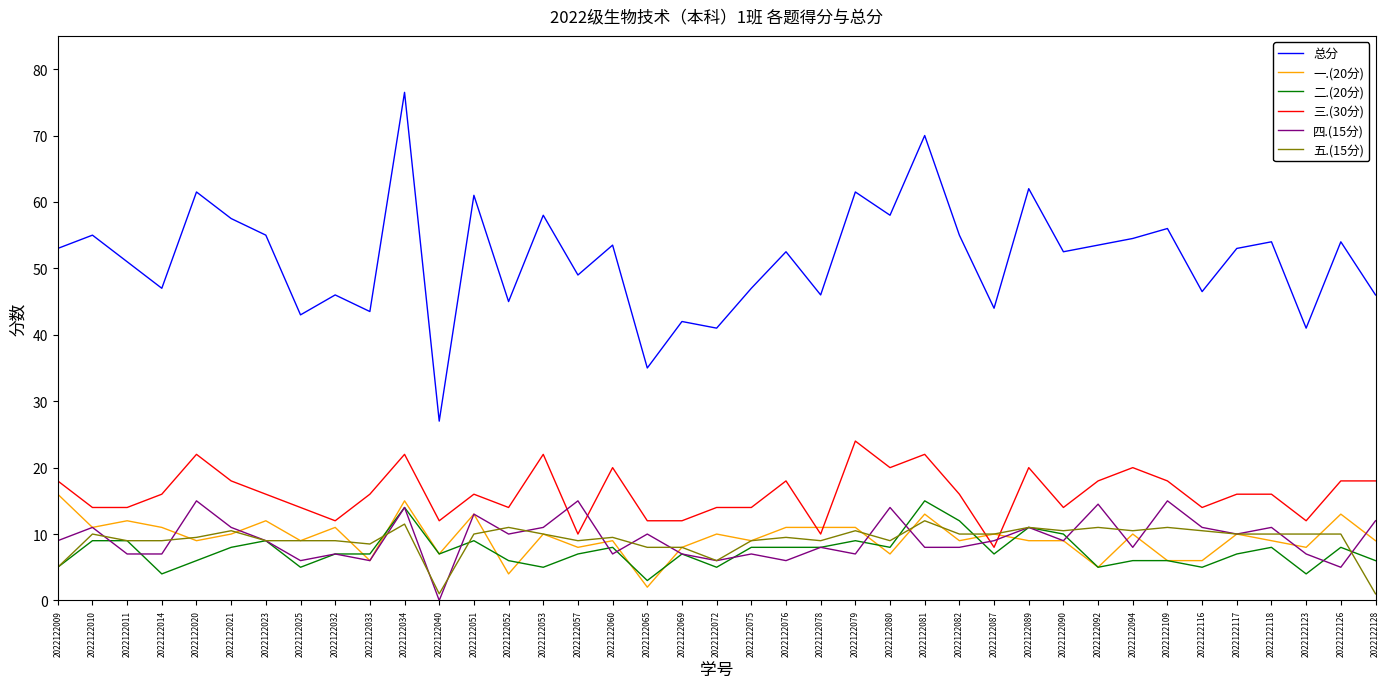

What is the difference between the highest and lowest values at 2022122014?

43.0